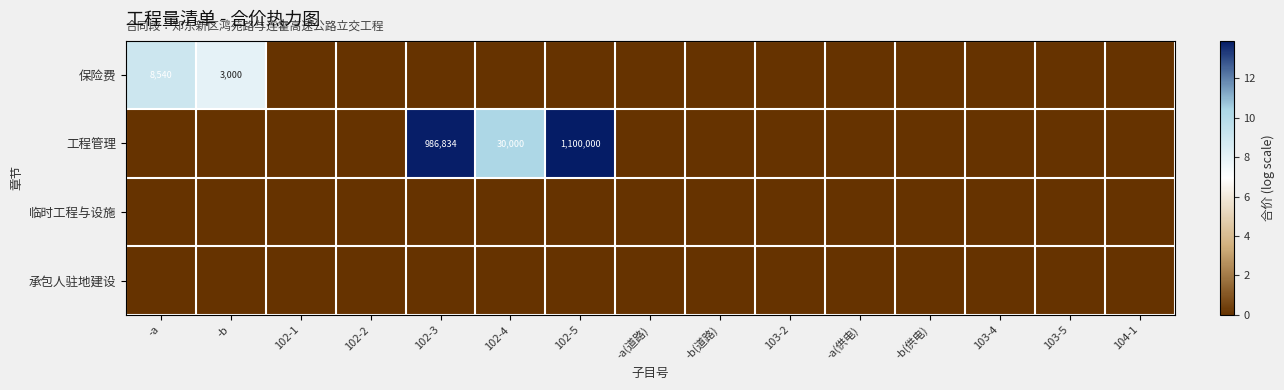

The 工程管理 series shows 1488775 at 102-5. True or false?

False